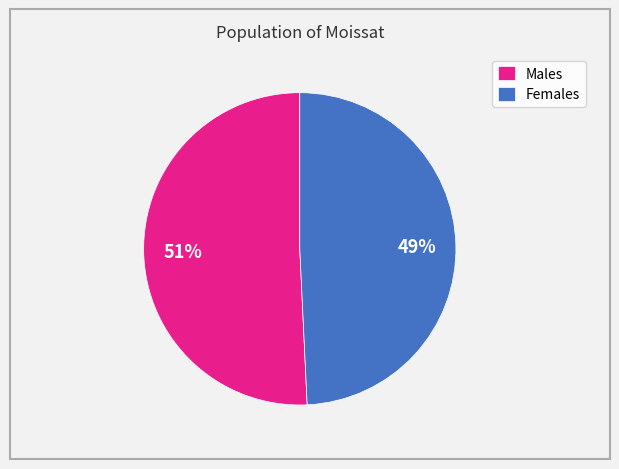

Rank the categories by value from lowest to highest.

Females, Males